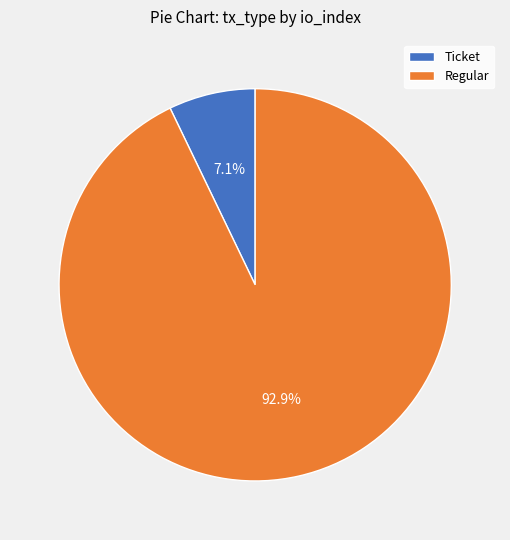

Is Regular the majority of the pie?

Yes